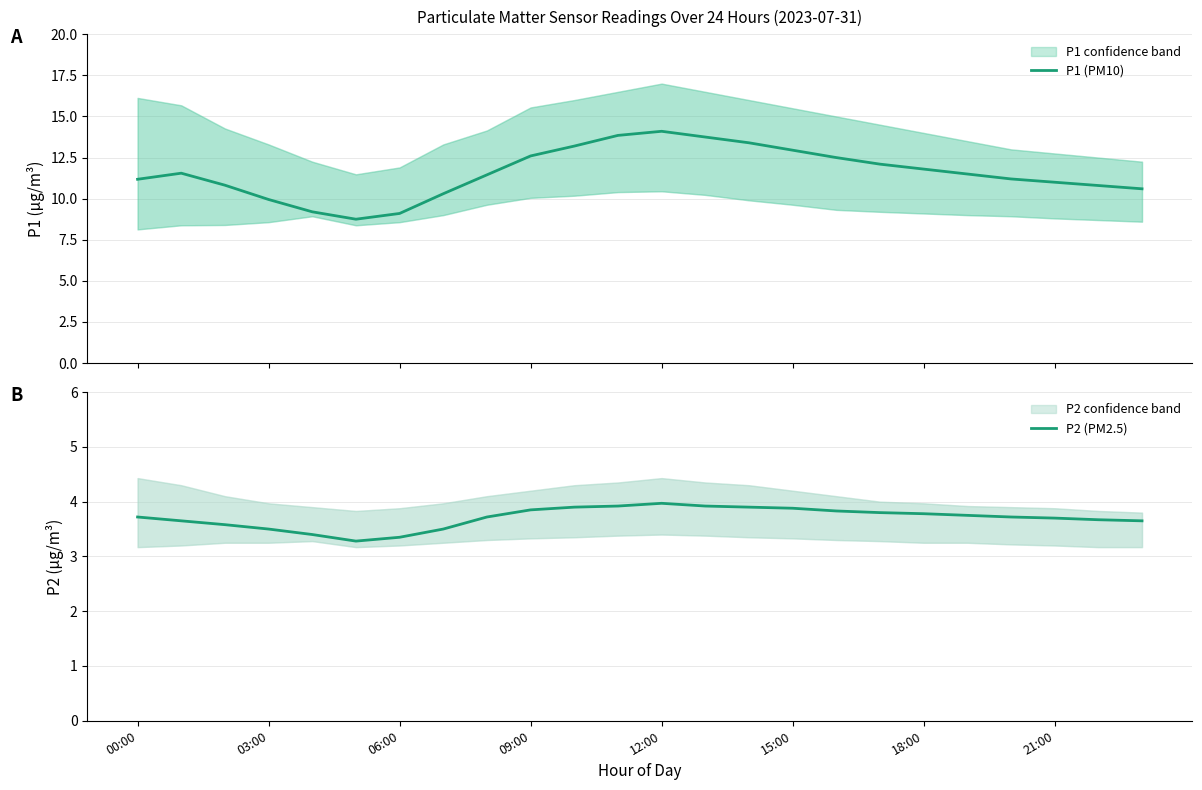

What is the highest value of the P1 (PM10) series?

14.1